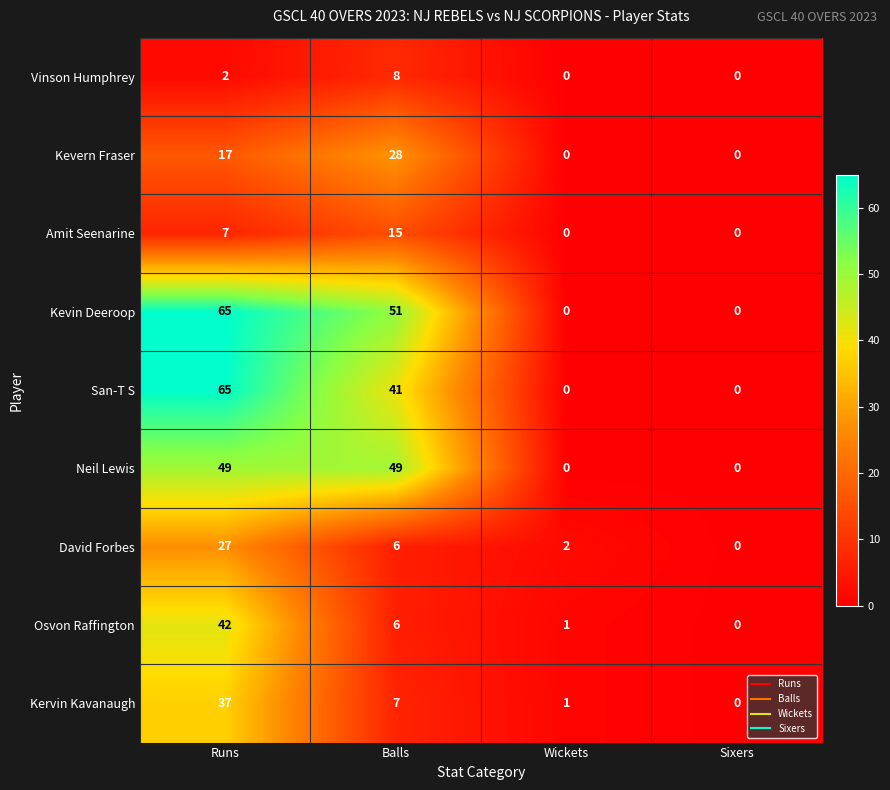

Is the value of Kevern Fraser at Sixers greater than the value of David Forbes at Balls?

No